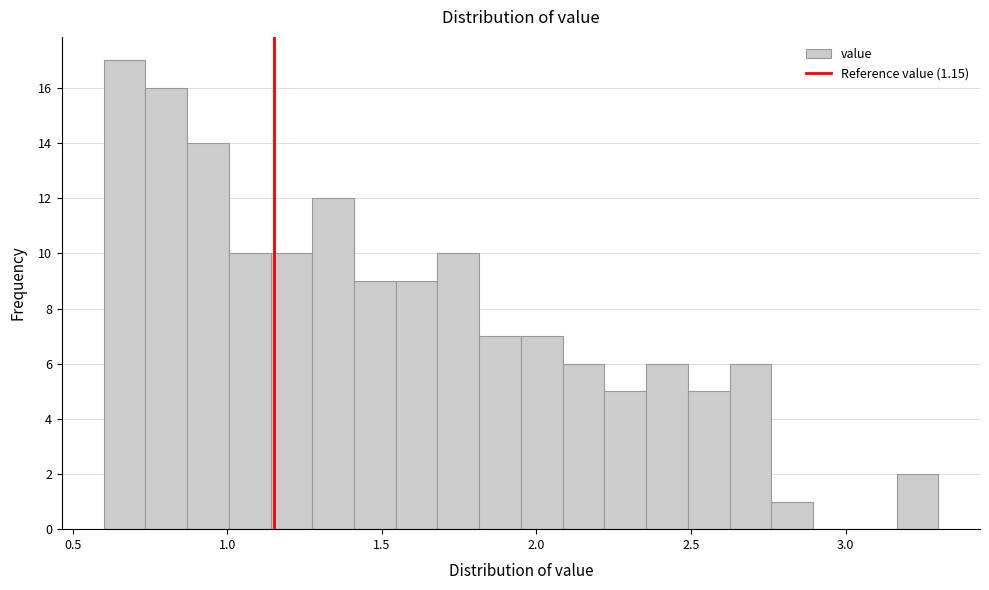

Around what value on the x-axis is the tallest bar? Give the approximate position of its centre, as read against the axis.

0.65